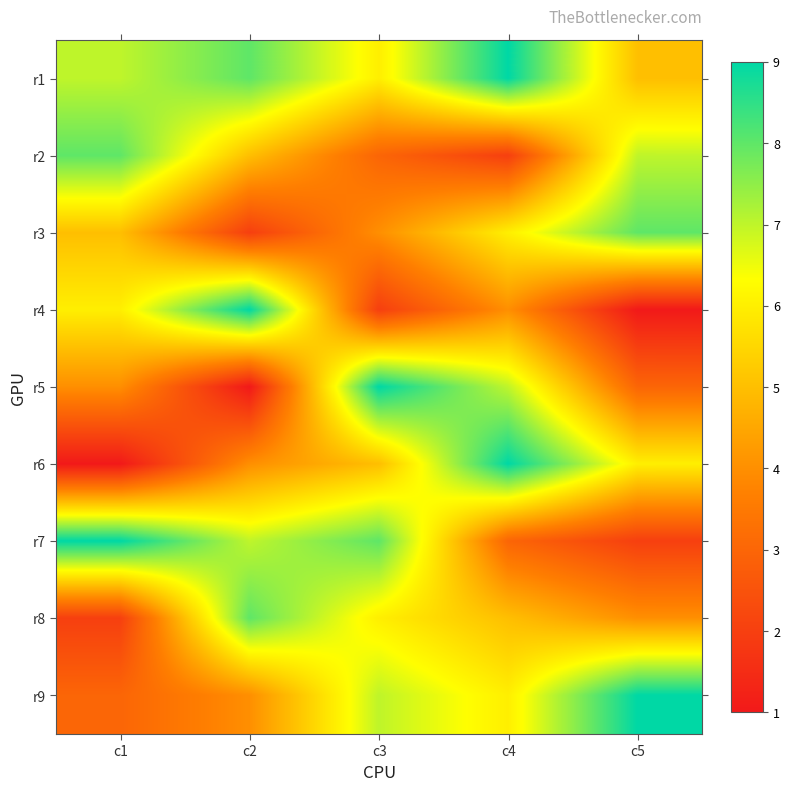

Which category has the lowest value across all series?

c5